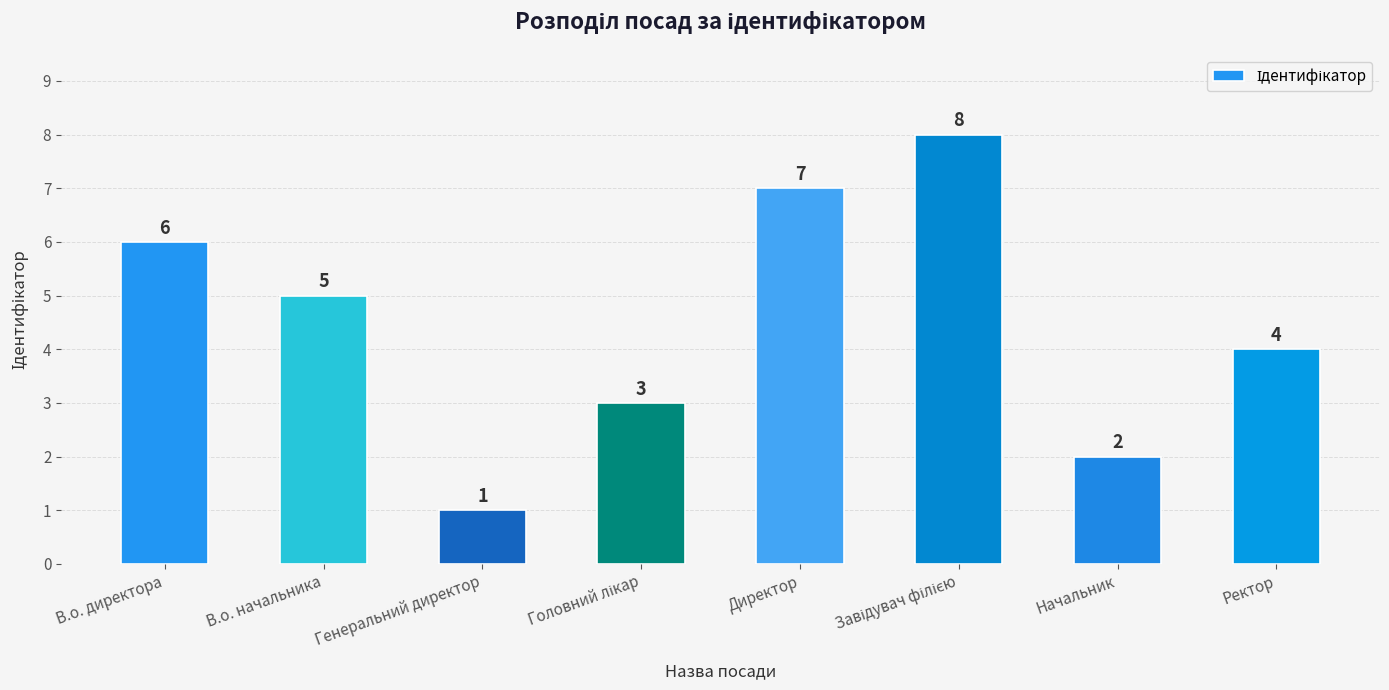

The chart shows a value of 8 at В.о. начальника. True or false?

False